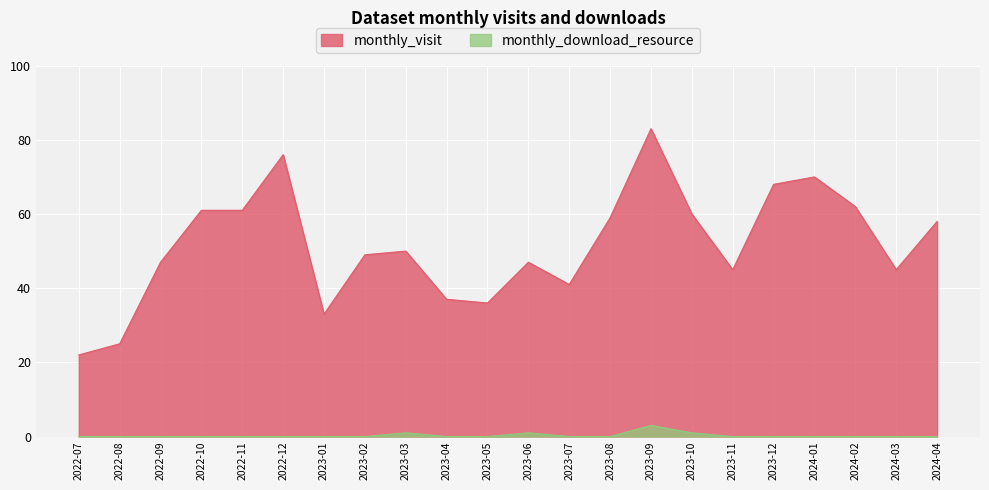

How many lines are shown in the chart?

2